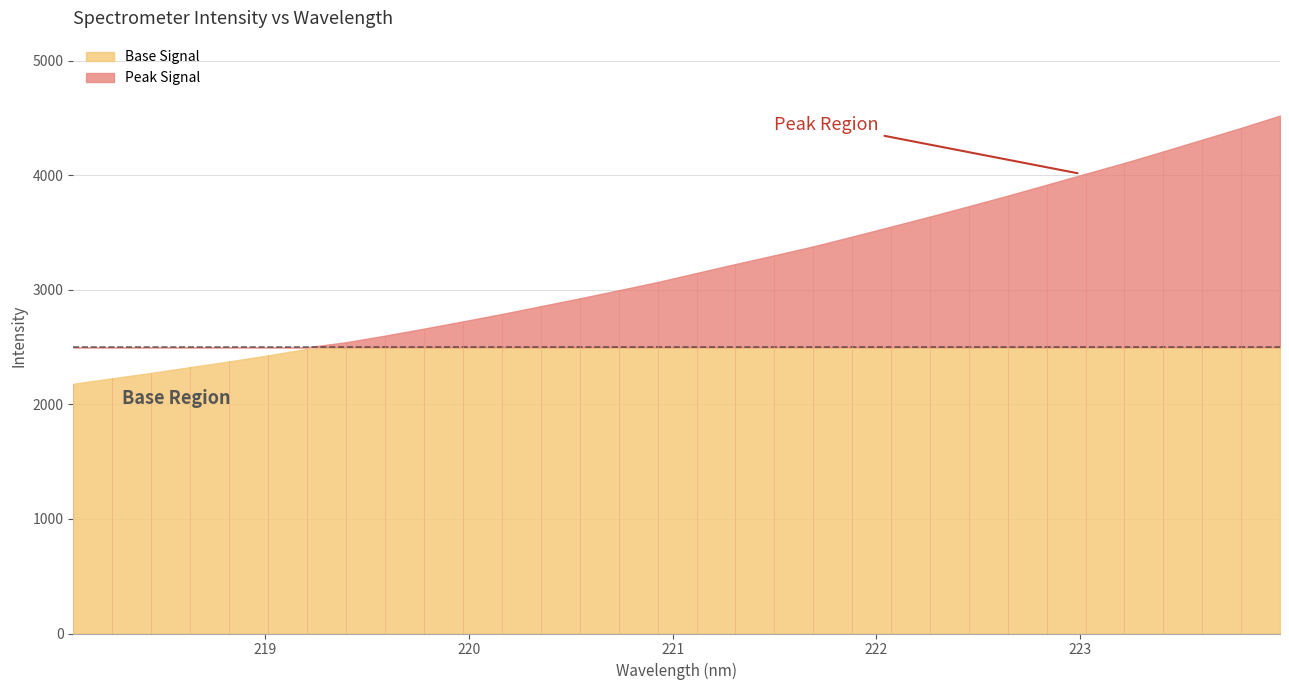

Is it true that the value at 219.0156 is 2429.3?

True